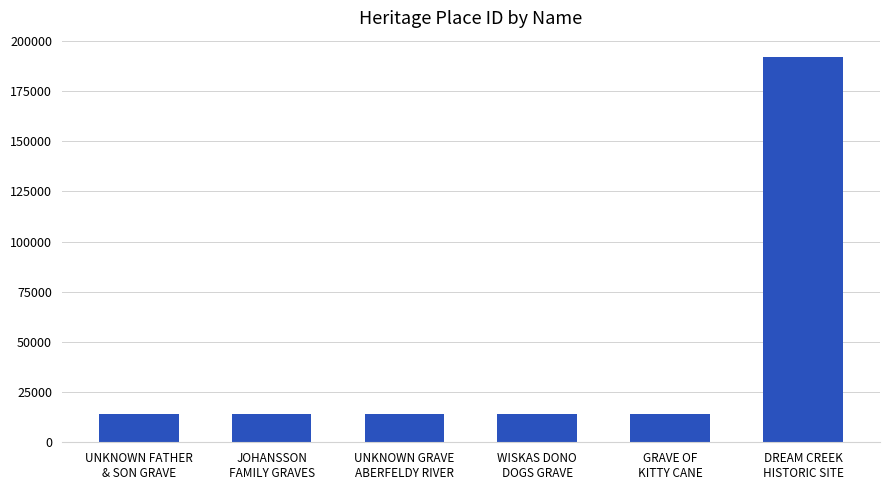

How many bars are there in total?

6